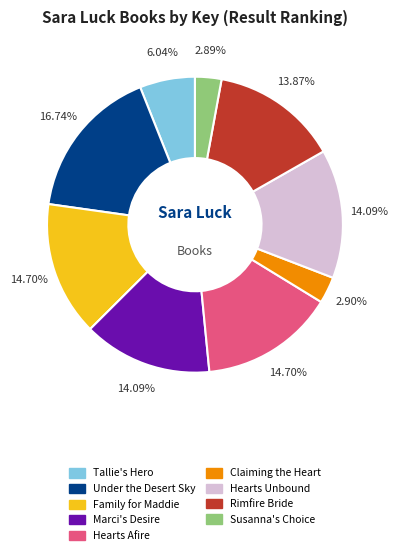

Approximately how many times larger is the value at Family for Maddie compared to Hearts Unbound?

1.0